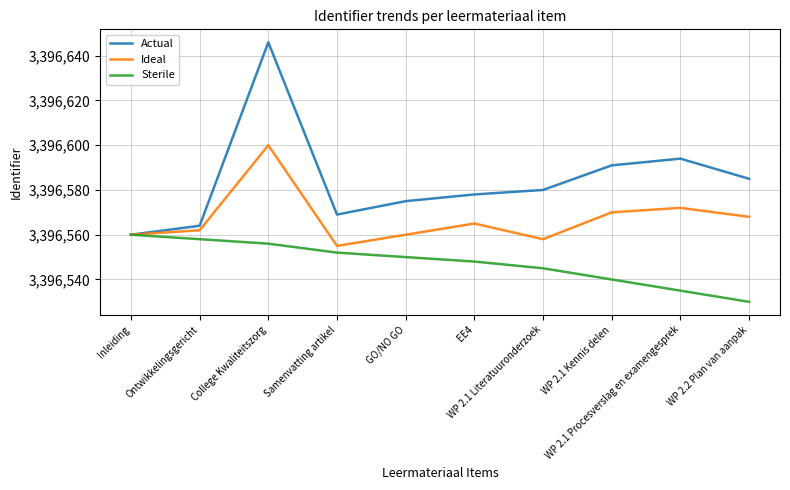

Reading right to left, transcribe all the data shown in this chart.

Actual: WP 2.2 Plan van aanpak=3396585	WP 2.1 Procesverslag en examengesprek=3396594	WP 2.1 Kennis delen=3396591	WP 2.1 Literatuuronderzoek=3396580	EE4=3396578	GO/NO GO=3396575	Samenvatting artikel=3396569	College Kwaliteitszorg=3396646	Ontwikkelingsgericht=3396564	Inleiding=3396560
Ideal: WP 2.2 Plan van aanpak=3396568	WP 2.1 Procesverslag en examengesprek=3396572	WP 2.1 Kennis delen=3396570	WP 2.1 Literatuuronderzoek=3396558	EE4=3396565	GO/NO GO=3396560	Samenvatting artikel=3396555	College Kwaliteitszorg=3396600	Ontwikkelingsgericht=3396562	Inleiding=3396560
Sterile: WP 2.2 Plan van aanpak=3396530	WP 2.1 Procesverslag en examengesprek=3396535	WP 2.1 Kennis delen=3396540	WP 2.1 Literatuuronderzoek=3396545	EE4=3396548	GO/NO GO=3396550	Samenvatting artikel=3396552	College Kwaliteitszorg=3396556	Ontwikkelingsgericht=3396558	Inleiding=3396560